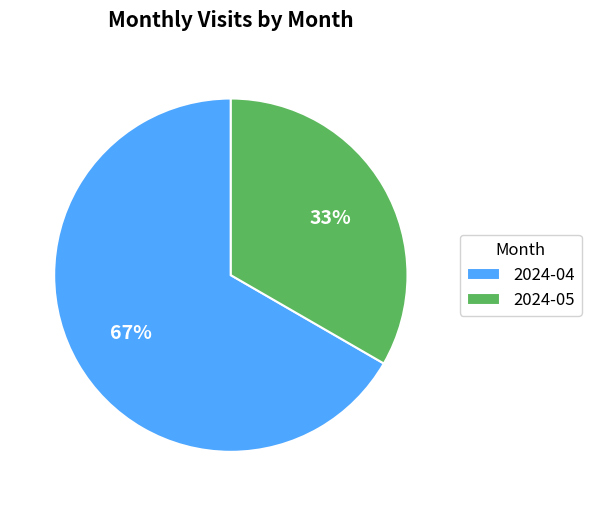

Which slice is the smallest?

2024-05